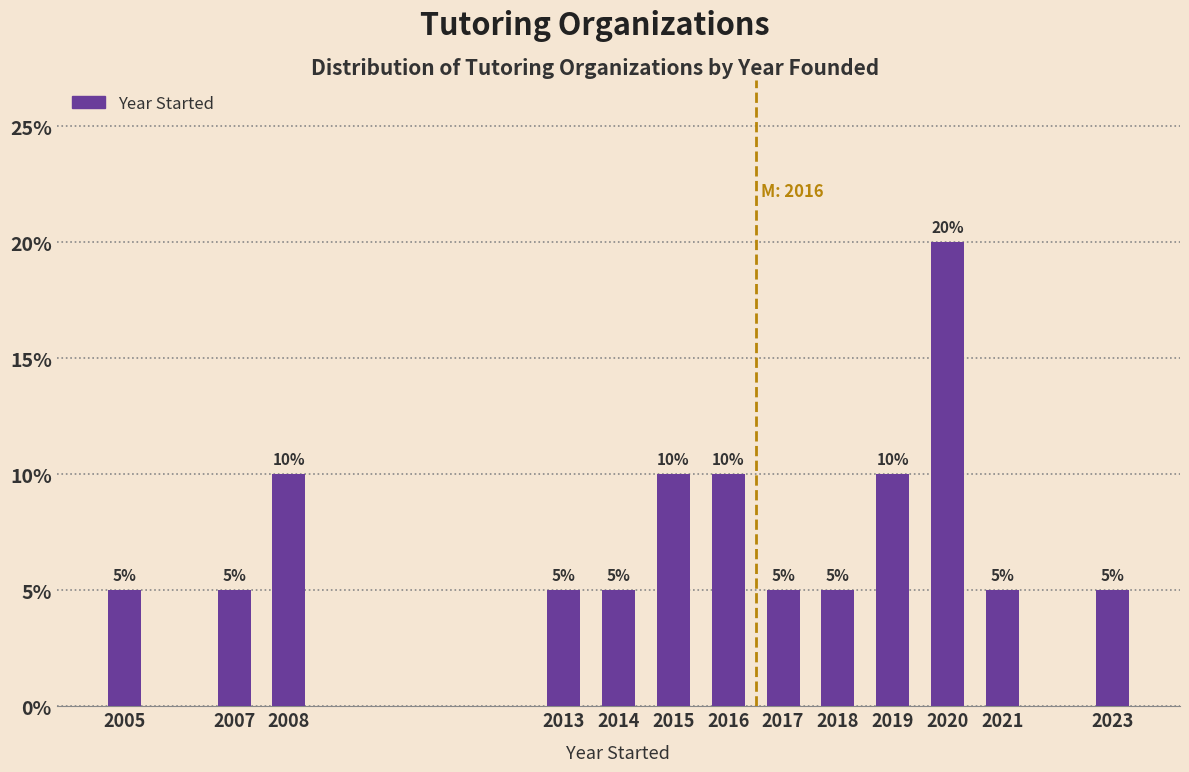

Reading left to right, list all the values displayed in this chart.

5	5	10	5	5	10	10	5	5	10	20	5	5